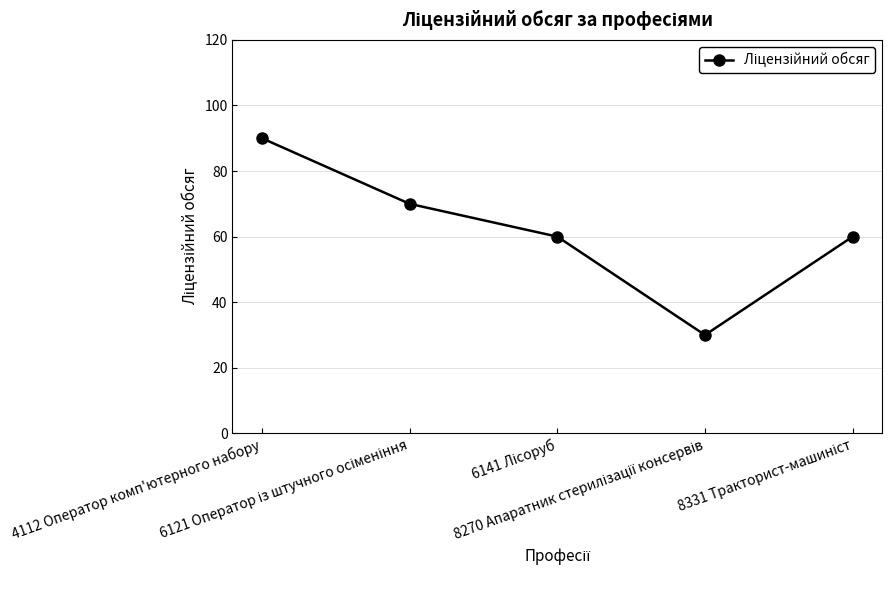

What is the maximum value shown in the chart?

90